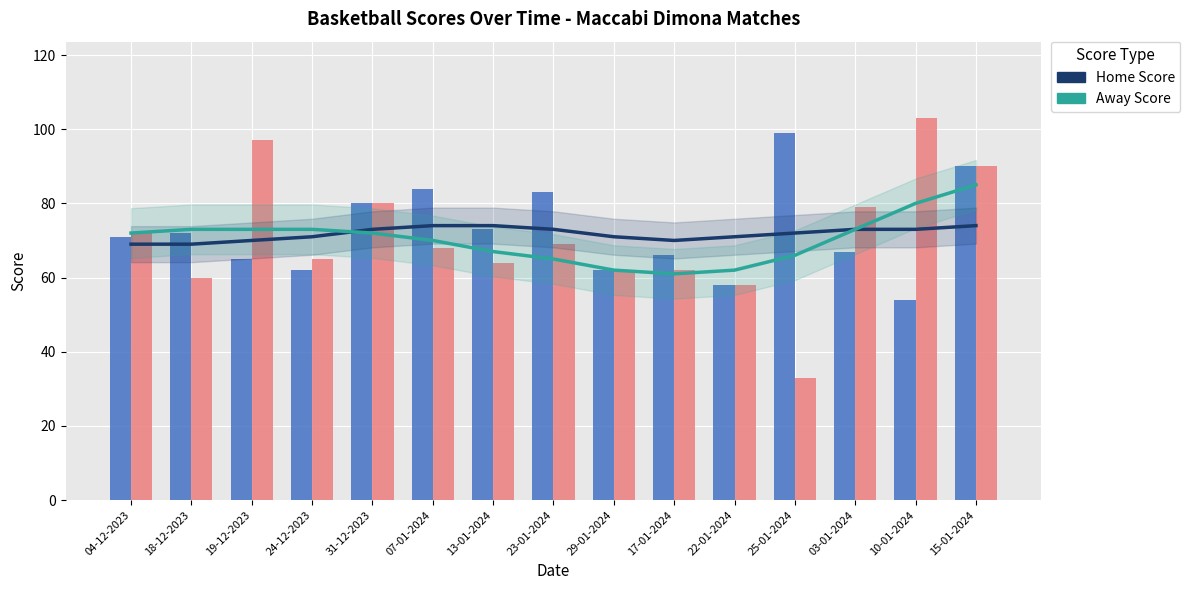

What is the sum of the Away Score values at 07-01-2024 and 23-01-2024?

137